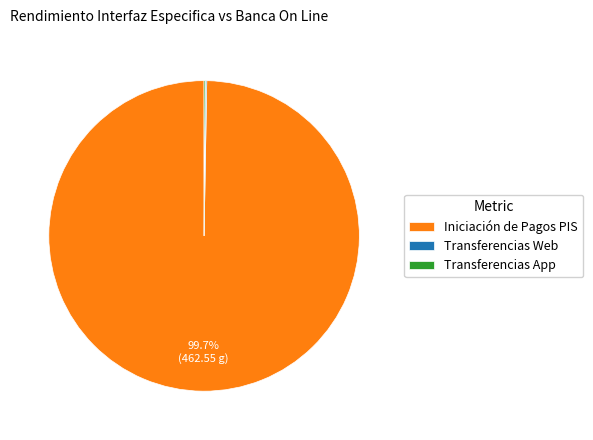

Does Iniciación de Pagos PIS account for over 50% of the chart?

Yes